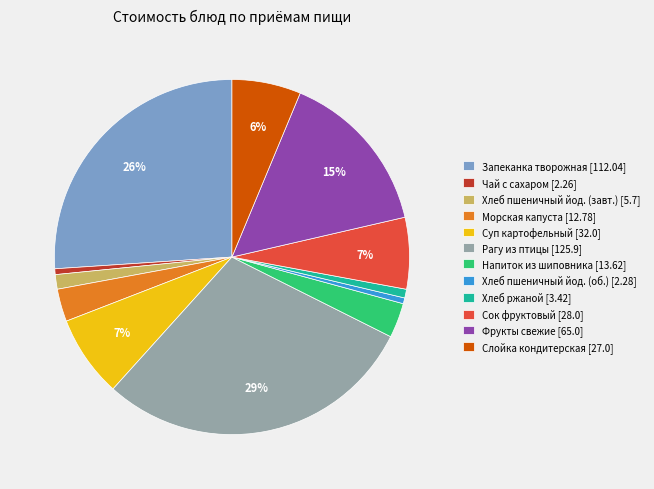

Between Слойка кондитерская [27.0] and Морская капуста [12.78], which is larger?

Слойка кондитерская [27.0]